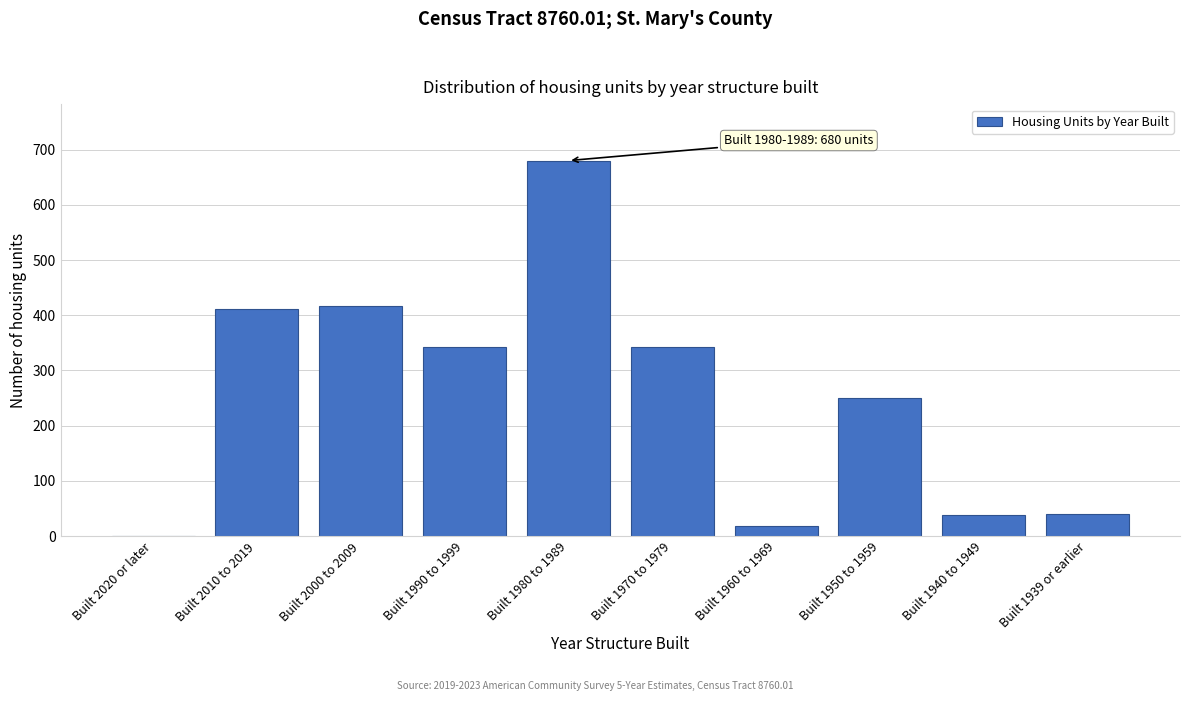

What is the change in value from Built 1980 to 1989 to Built 1950 to 1959?

-430